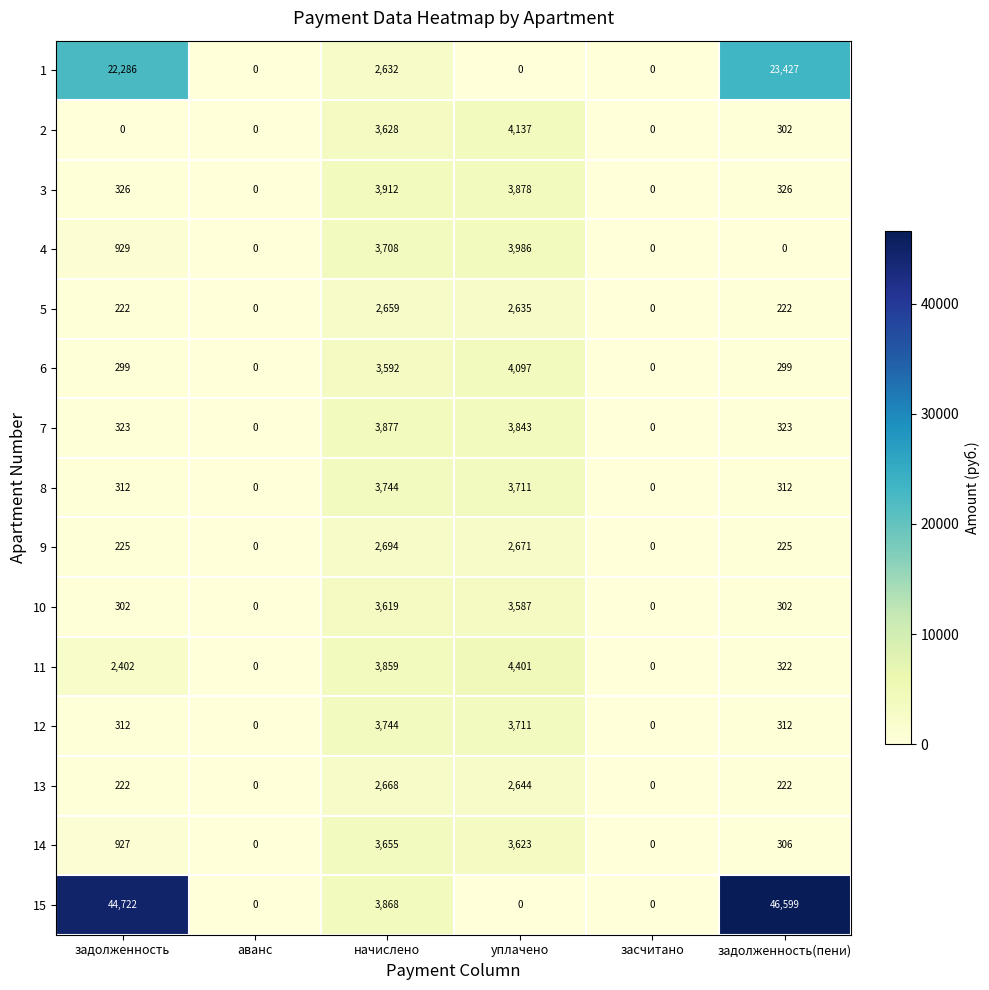

Which series changed the most between аванс and начислено?

3